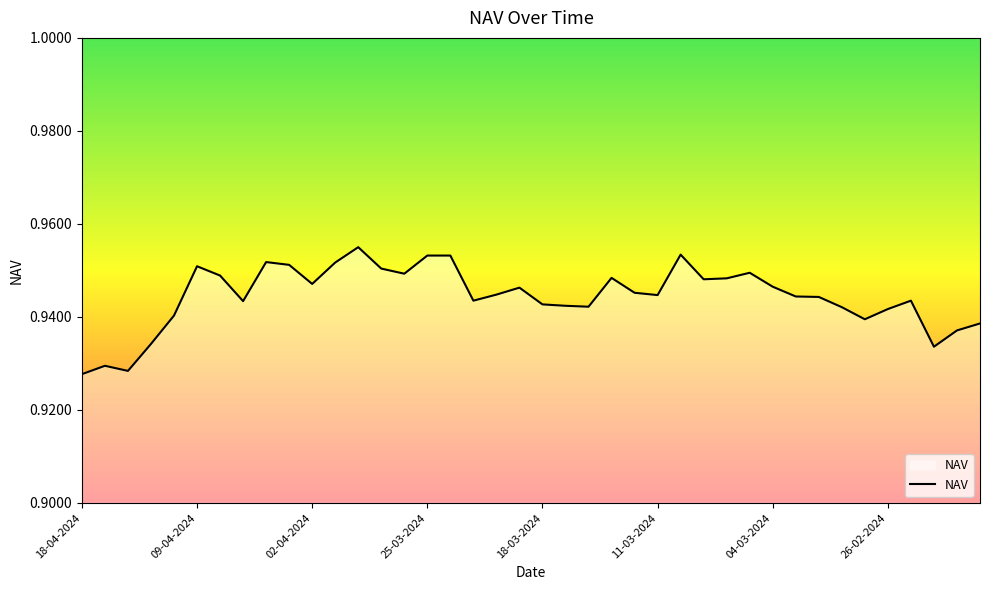

List the labels in order of value, smallest first.

18-04-2024, 16-04-2024, 17-04-2024, 22-02-2024, 15-04-2024, 21-02-2024, 20-02-2024, 27-02-2024, 12-04-2024, 26-02-2024, 28-02-2024, 14-03-2024, 15-03-2024, 18-03-2024, 05-04-2024, 21-03-2024, 23-02-2024, 29-02-2024, 01-03-2024, 11-03-2024, 20-03-2024, 12-03-2024, 19-03-2024, 04-03-2024, 02-04-2024, 07-03-2024, 06-03-2024, 13-03-2024, 08-04-2024, 26-03-2024, 05-03-2024, 27-03-2024, 09-04-2024, 03-04-2024, 01-04-2024, 04-04-2024, 25-03-2024, 22-03-2024, 08-03-2024, 29-03-2024